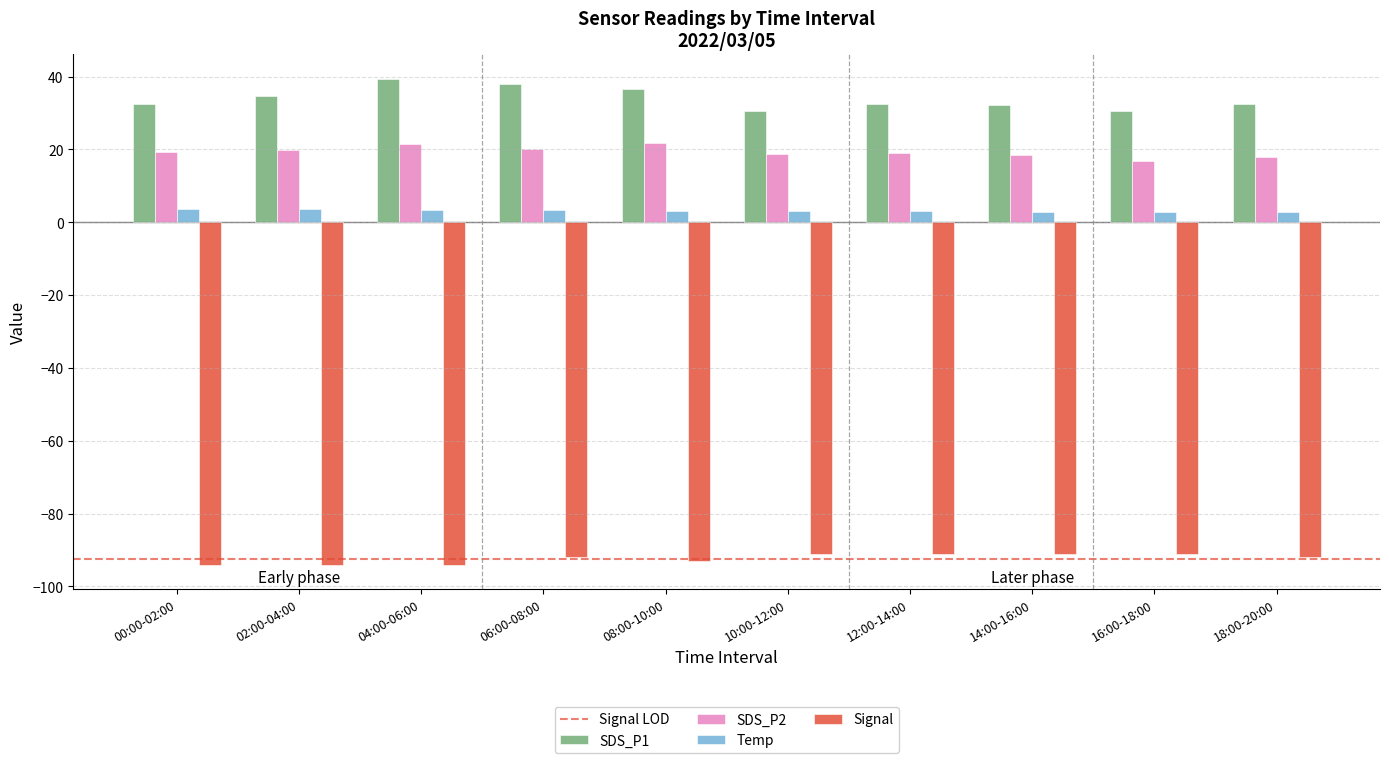

What is the sum of the Signal values at 08:00-10:00 and 12:00-14:00?

-184.0